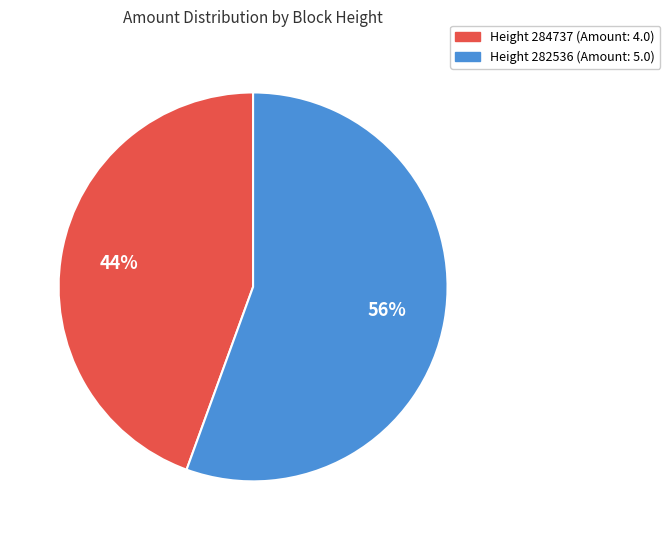

Is there a majority slice in this chart?

Yes